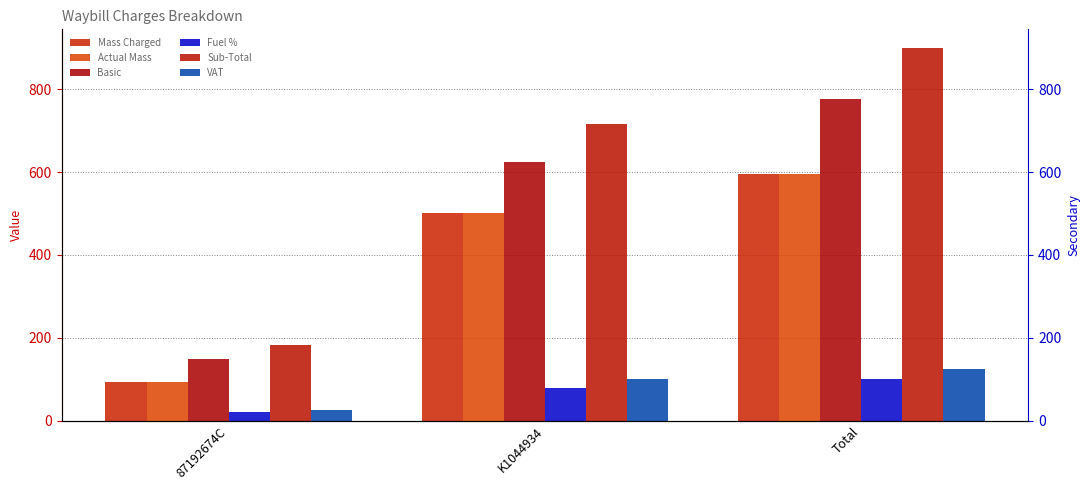

What is the value of the Basic bar at the 2nd from the left?

625.0